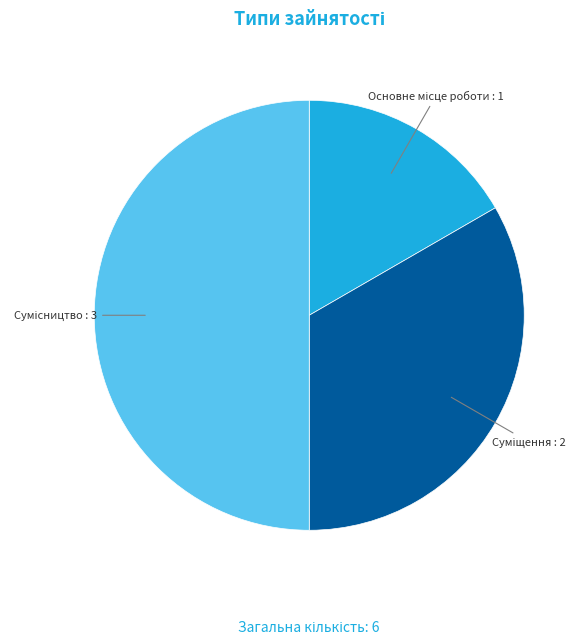

Which slice is the largest?

Сумісництво